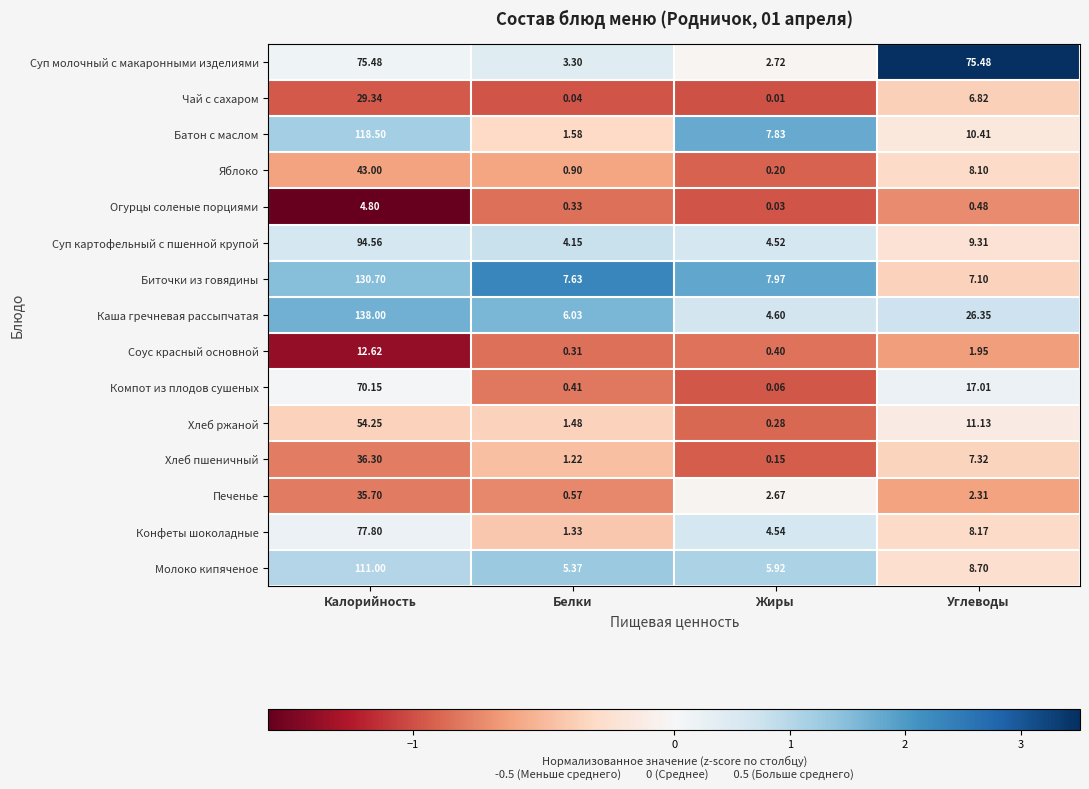

Where is Батон с маслом nearest to the value 60?

Углеводы